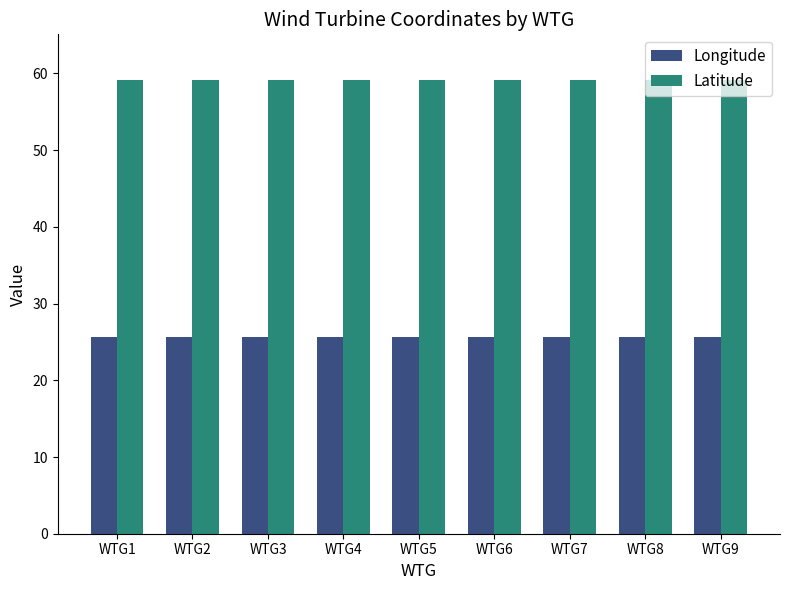

What is the difference between the highest and lowest values at WTG5?

33.5